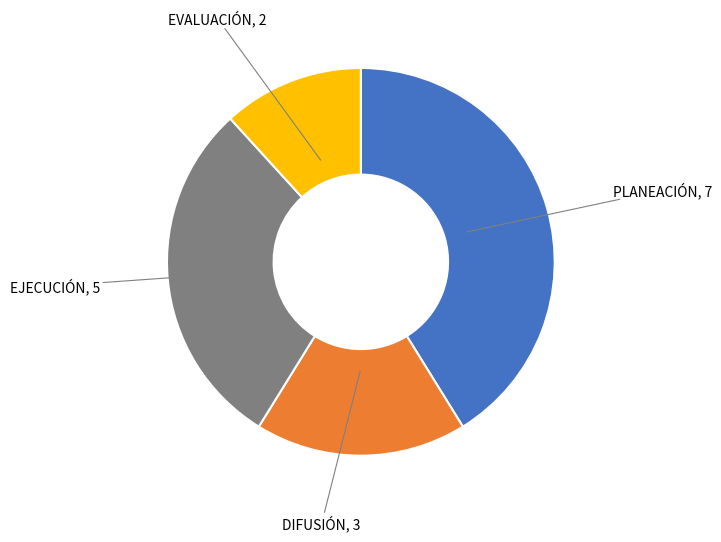

Is there any slice that represents more than half of the pie?

No